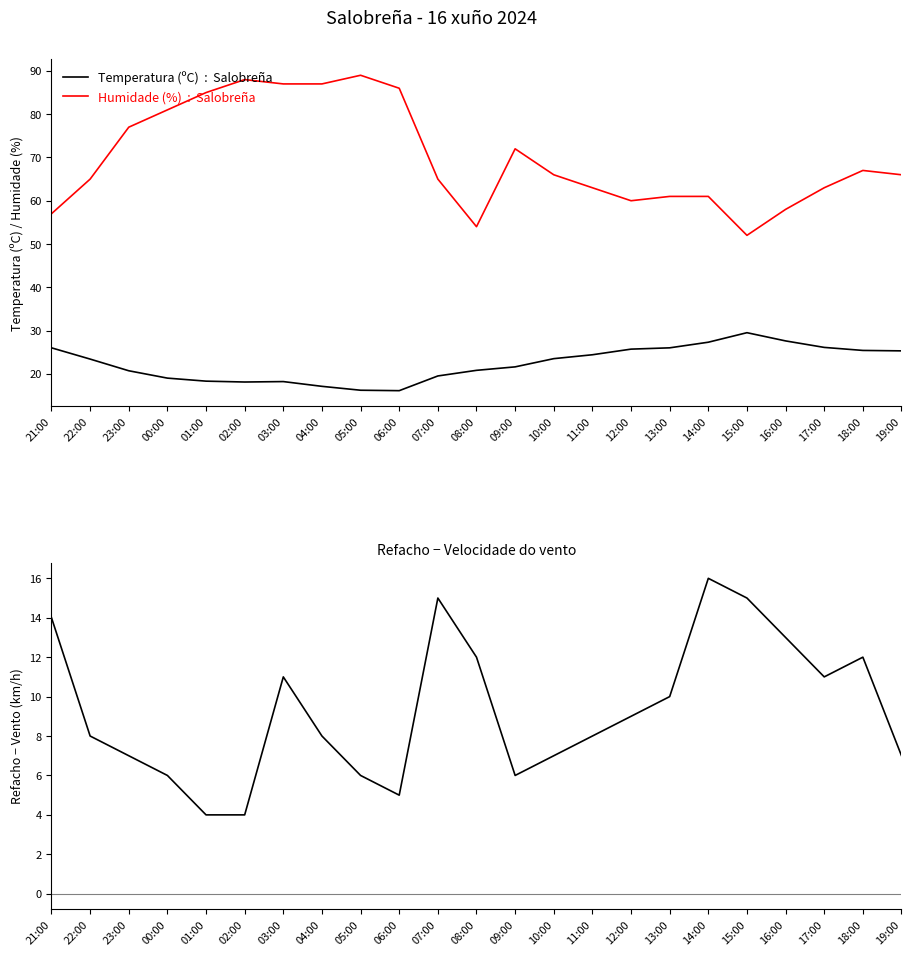

Is the value of Refacho − Vento (km/h) at 10:00 greater than the value of Temperatura (ºC) at 23:00?

No